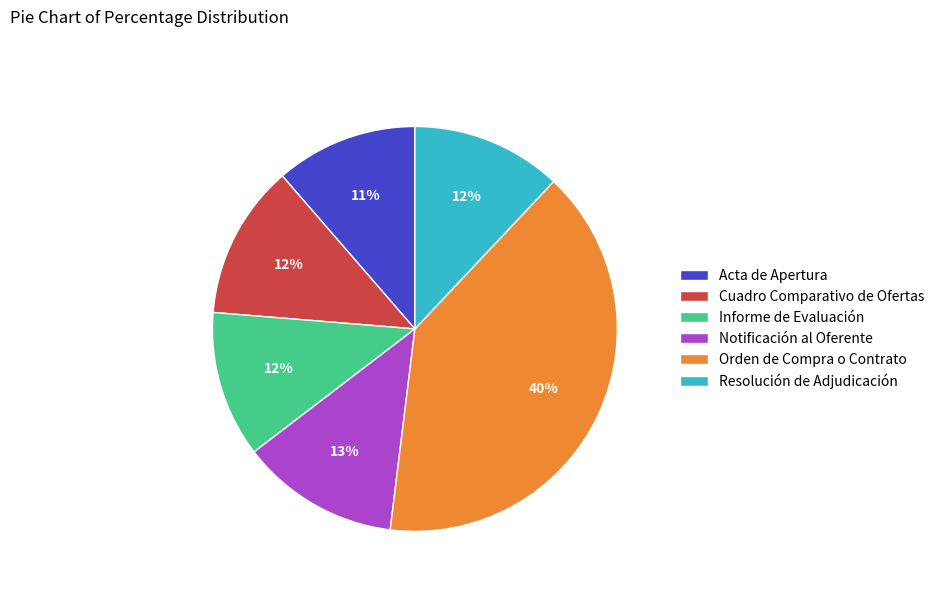

How many slices are in this pie chart?

6